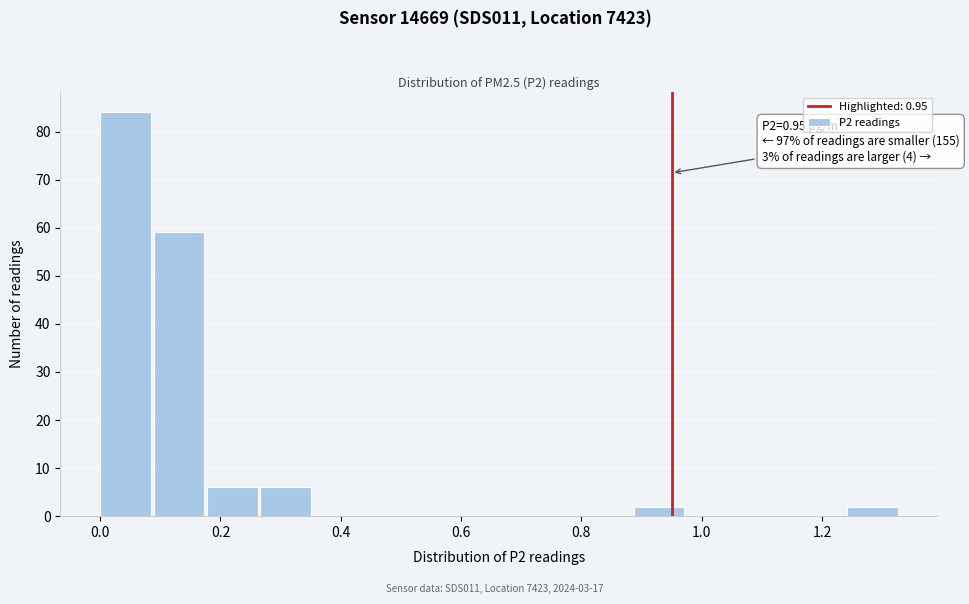

Over which range of the x-axis is the bar tallest?

0.00 to 0.08